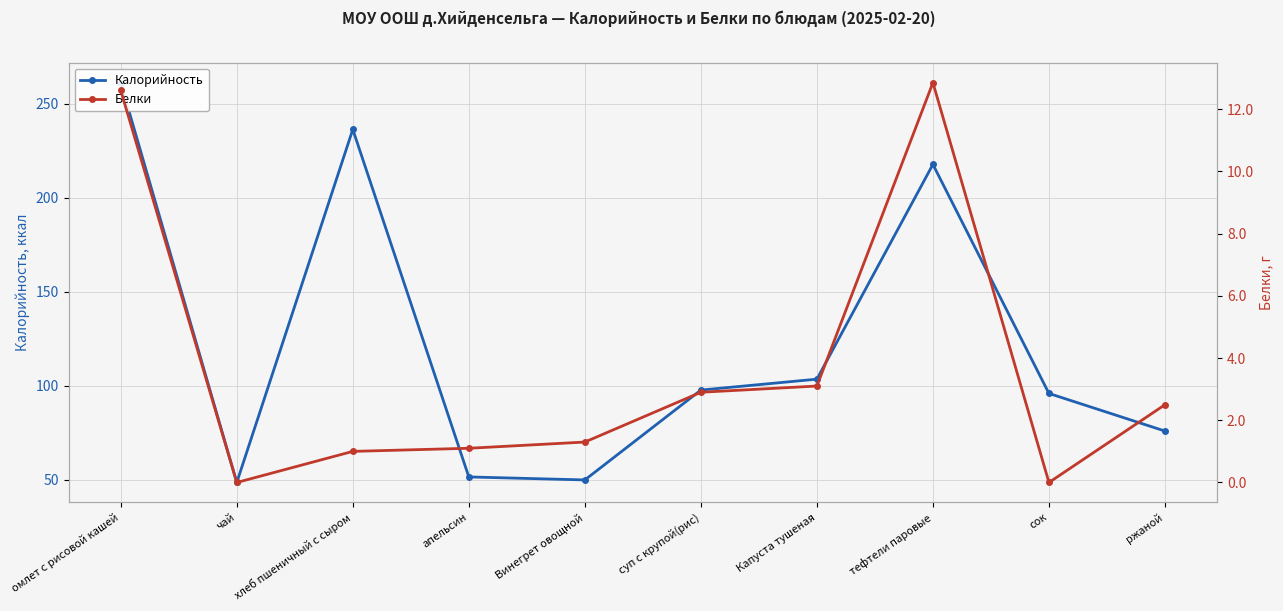

Is it true that Калорийность equals 48.6 at чай?

True